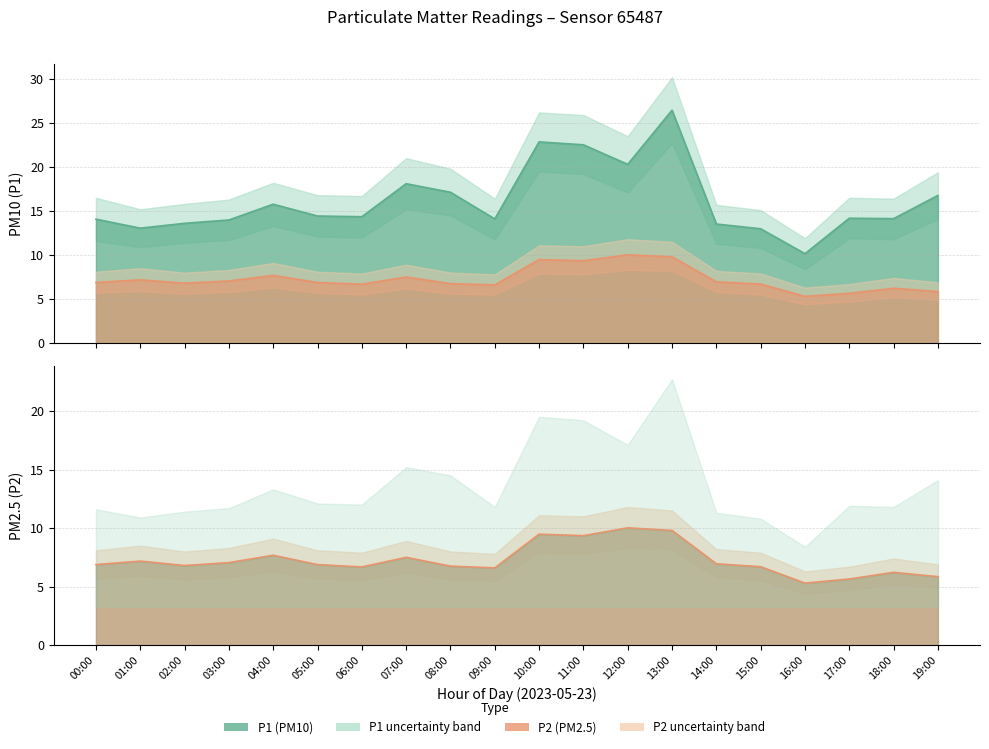

What is the difference between the second highest and minimum values in the P2 series?

4.5